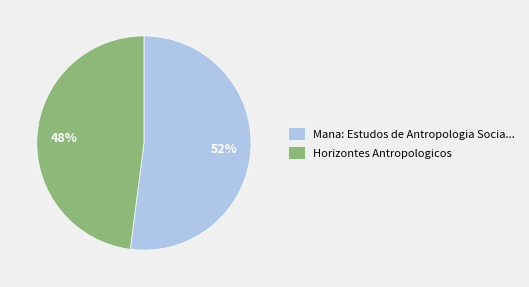

Approximately how many times larger is the value at Horizontes Antropologicos compared to Mana: Estudos de Antropologia Socia...?

0.9